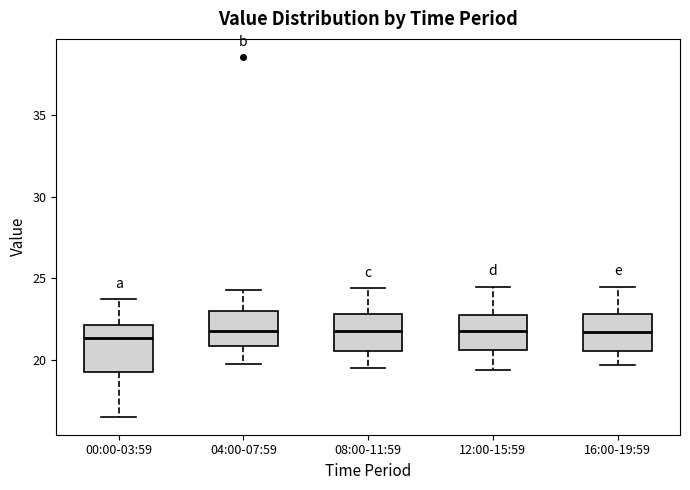

Reading left to right, transcribe this box plot: for each box, give where its median line is, the range the box spans, and where its two whiskers end, as read against the y-axis. The values are not printed on the chart, so give them approximately, as read against the axis.

00:00-03:59: median 21.5, box 19.5 to 22.0, whiskers 16.5 to 23.5
04:00-07:59: median 22.0, box 21.0 to 23.0, whiskers 20.0 to 24.5
08:00-11:59: median 22.0, box 20.5 to 23.0, whiskers 19.5 to 24.5
12:00-15:59: median 22.0, box 20.5 to 23.0, whiskers 19.5 to 24.5
16:00-19:59: median 21.5, box 20.5 to 23.0, whiskers 19.5 to 24.5